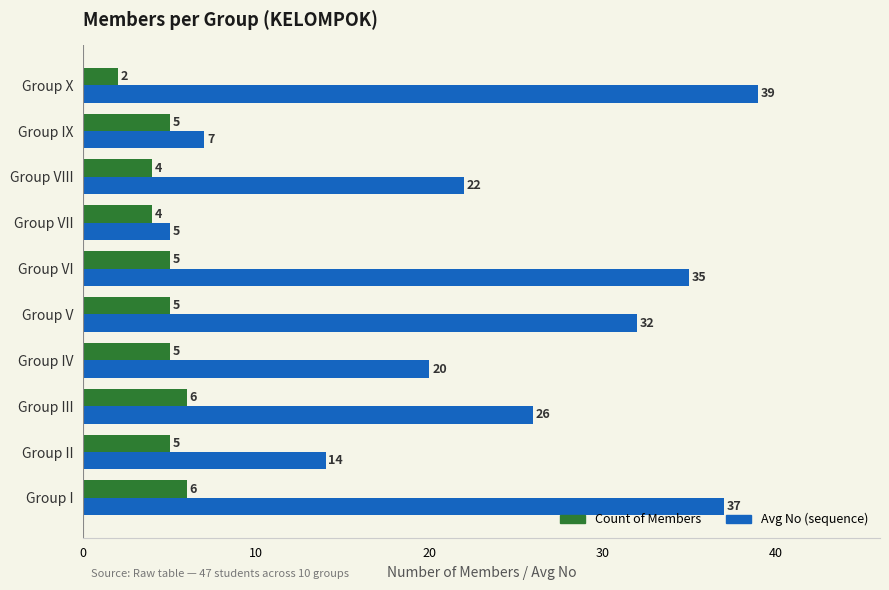

What is the maximum value shown in the chart?

39